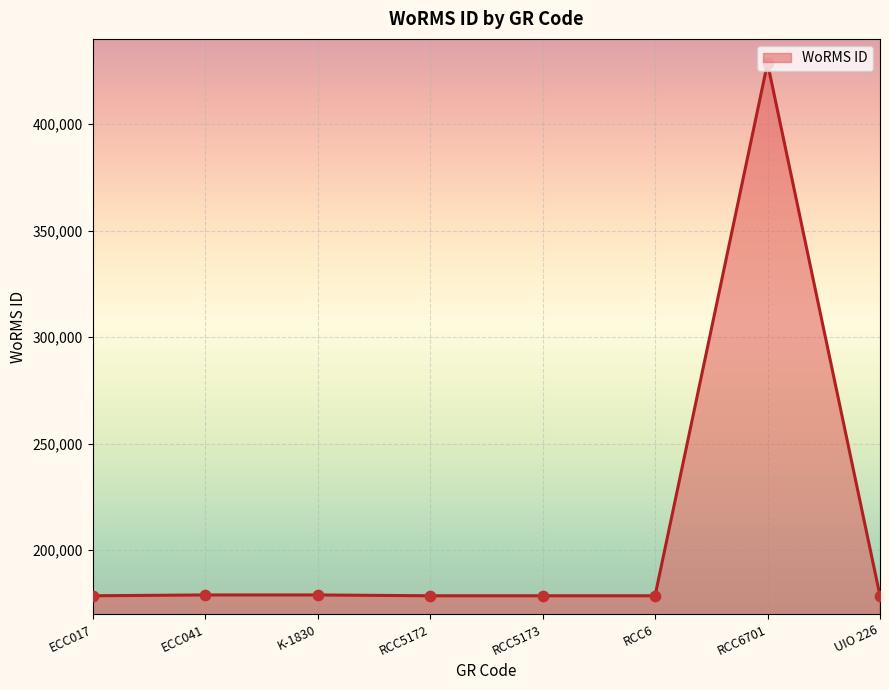

What is the ratio of the value at ECC041 to the value at ECC017?

1.0